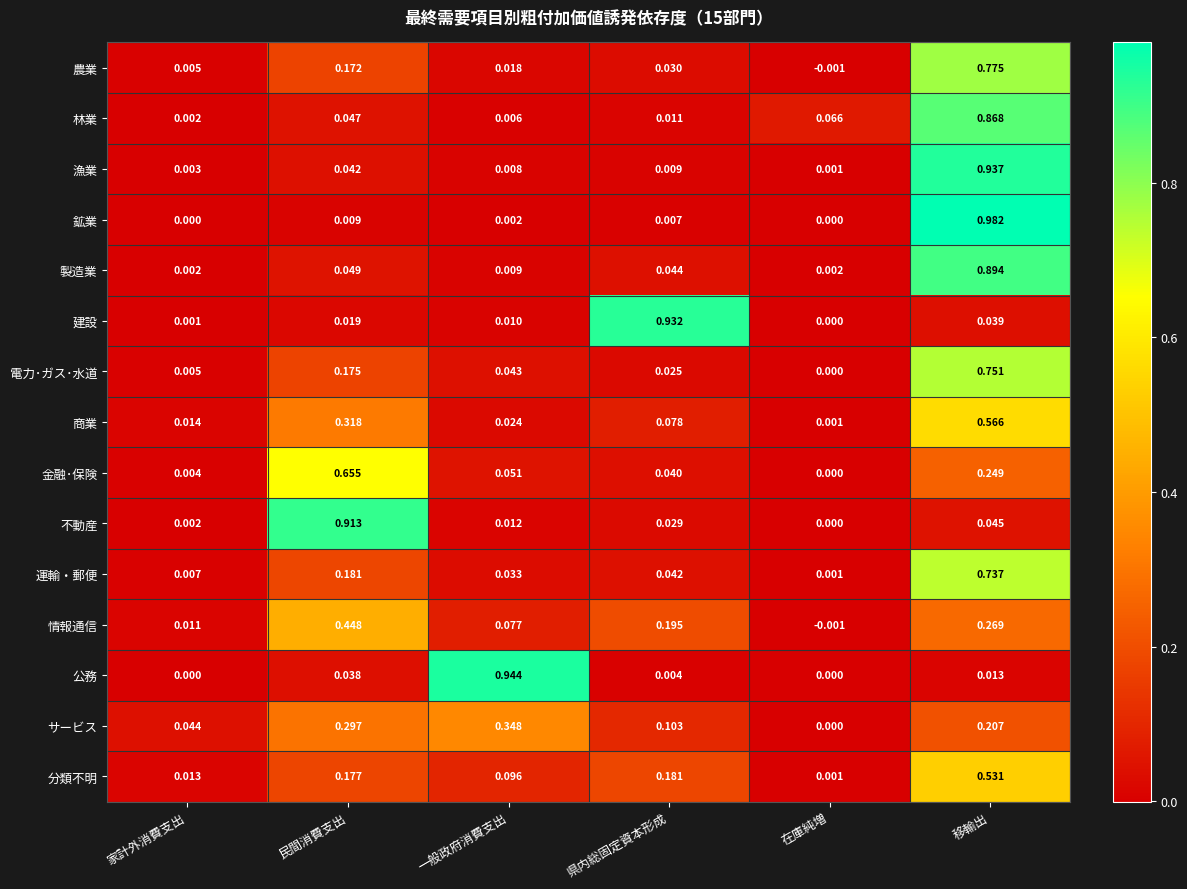

Which category has the highest value across all series?

移輸出